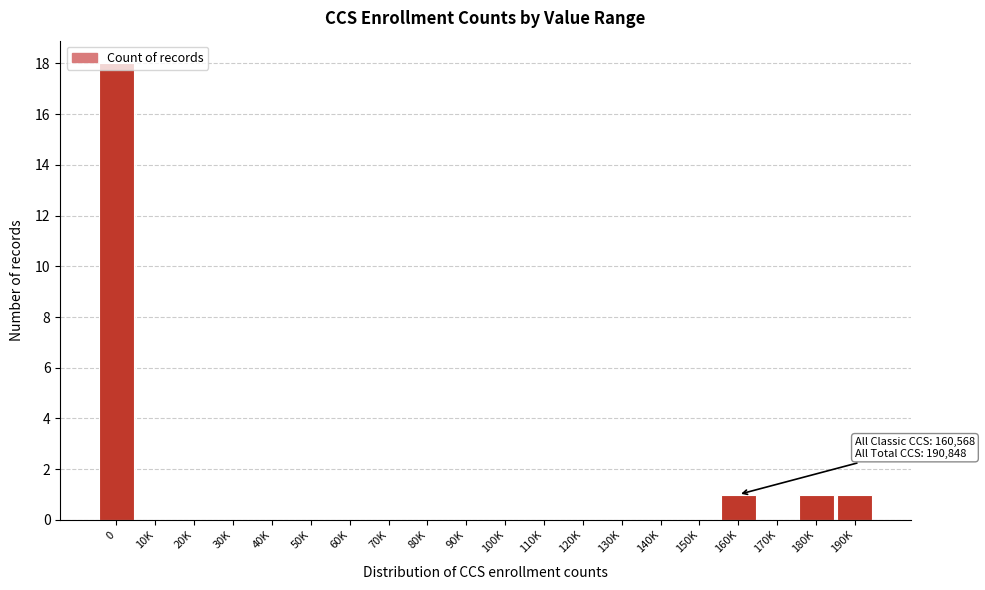

What is the sum of all values?

21